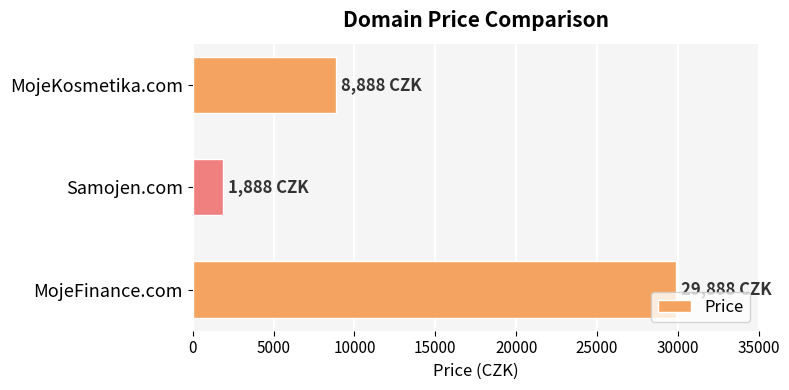

Rank the categories by value from lowest to highest.

Samojen.com, MojeKosmetika.com, MojeFinance.com